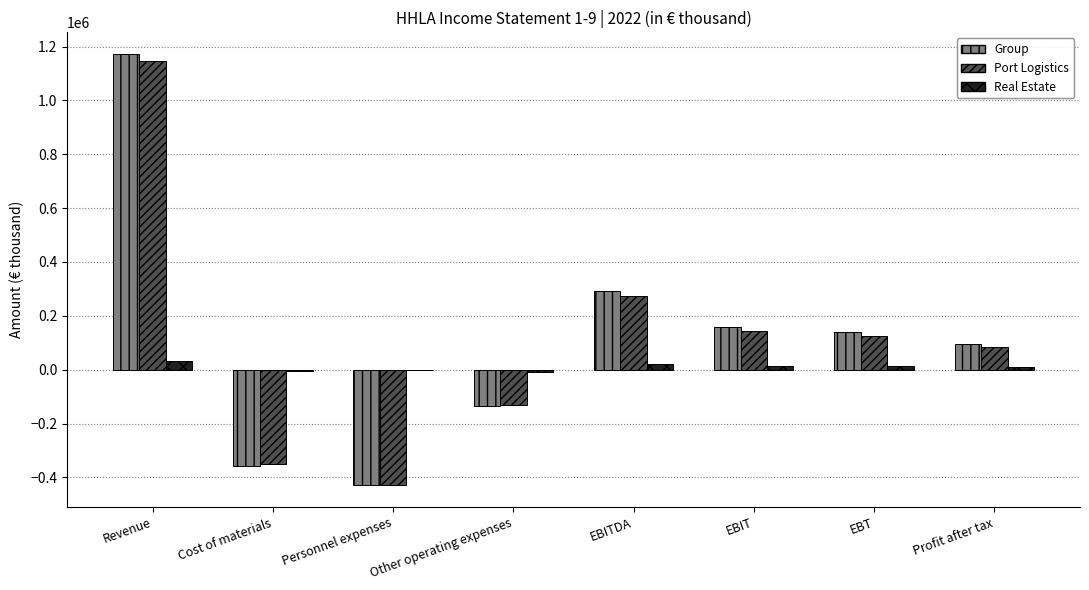

The value of Port Logistics at Other operating expenses is -131223. True or false?

True